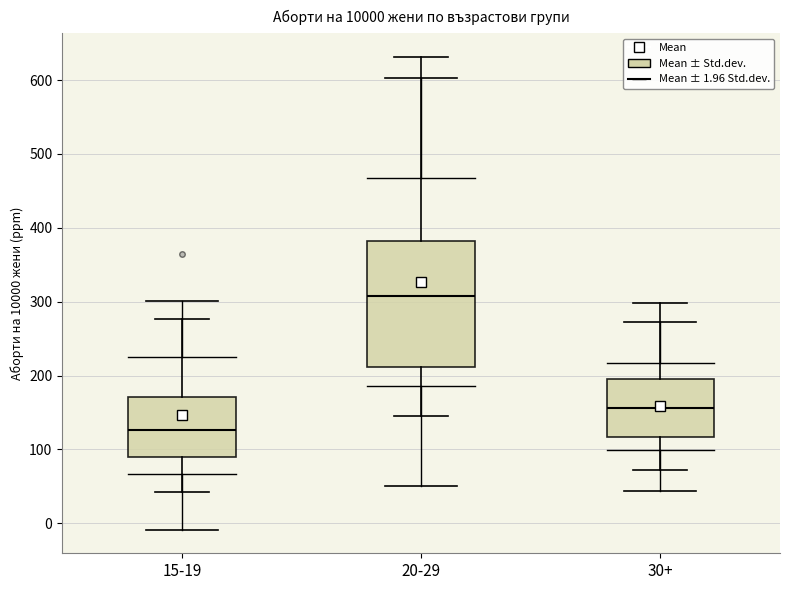

Reading left to right, transcribe this box plot: for each box, give where its median line is, the range the box spans, and where its two whiskers end, as read against the y-axis. The values are not printed on the chart, so give them approximately, as read against the axis.

15-19: median 130, box 90 to 170, whiskers 40 to 280
20-29: median 310, box 210 to 380, whiskers 150 to 630
30+: median 160, box 120 to 200, whiskers 70 to 300